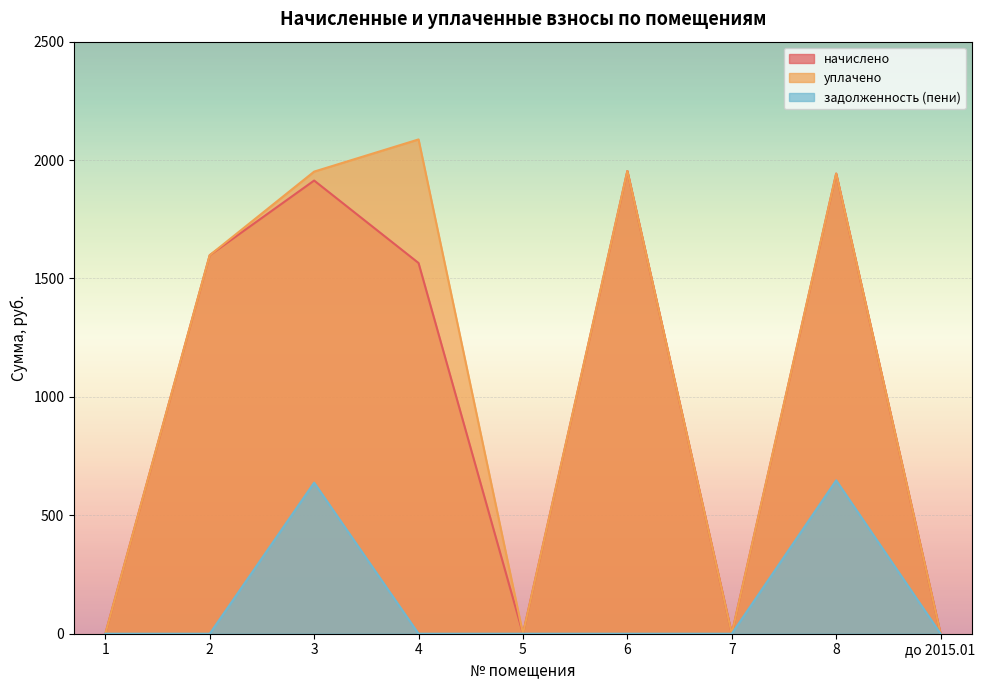

List the labels in order of задолженность (пени) value, smallest first.

1, 2, 4, 5, 6, 7, до 2015.01, 3, 8